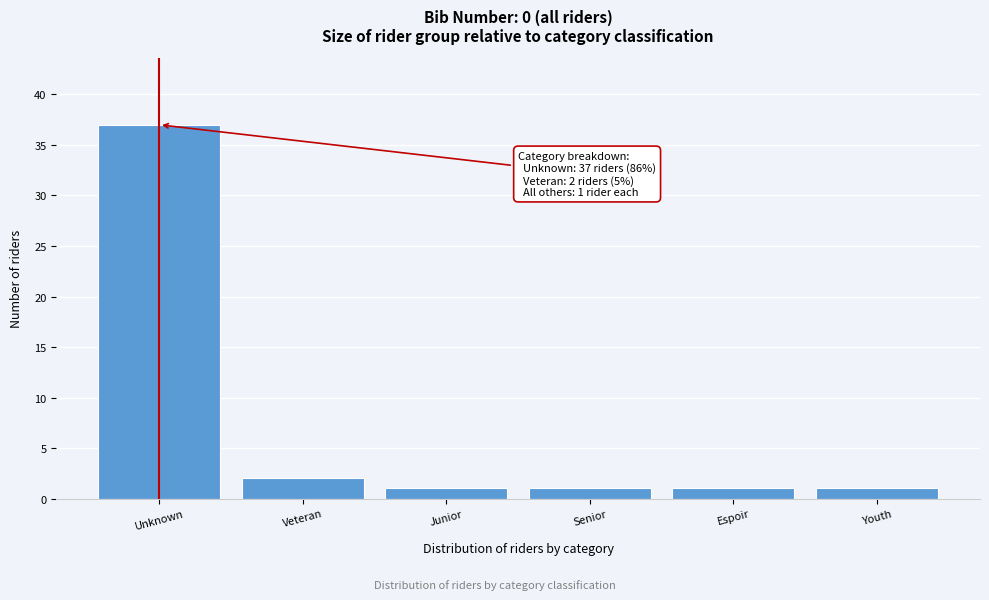

Reading left to right, transcribe all the data shown in this chart.

37	2	1	1	1	1